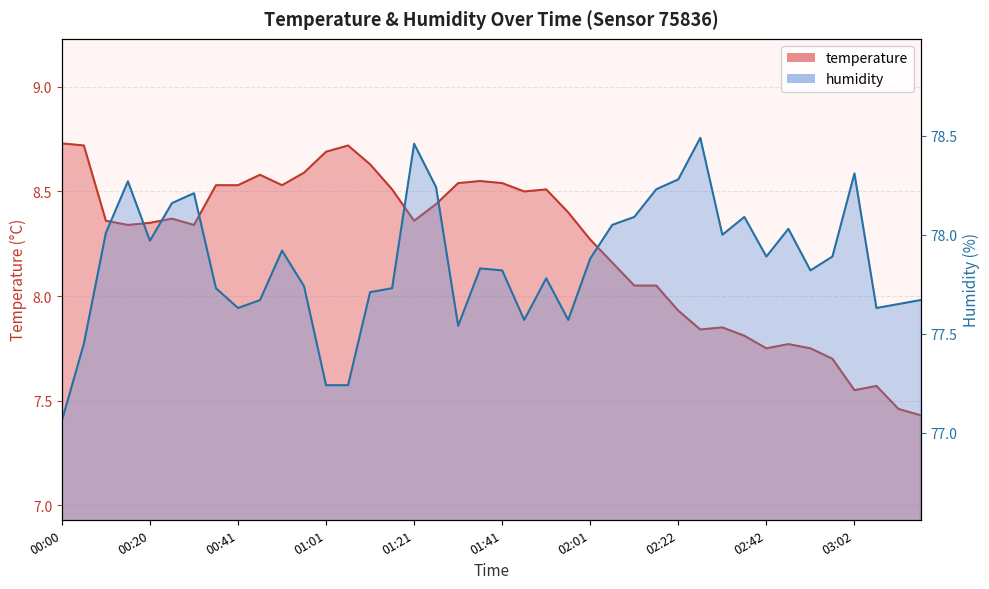

List the labels in order of temperature value, largest first.

00:00, 00:05, 01:06, 01:01, 01:11, 00:56, 00:46, 01:36, 01:31, 01:41, 00:36, 00:41, 00:51, 01:16, 01:51, 01:46, 01:26, 01:56, 00:25, 00:10, 01:21, 00:20, 00:15, 00:30, 02:01, 02:07, 02:12, 02:17, 02:22, 02:32, 02:27, 02:37, 02:47, 02:42, 02:52, 02:57, 03:07, 03:02, 03:12, 03:17